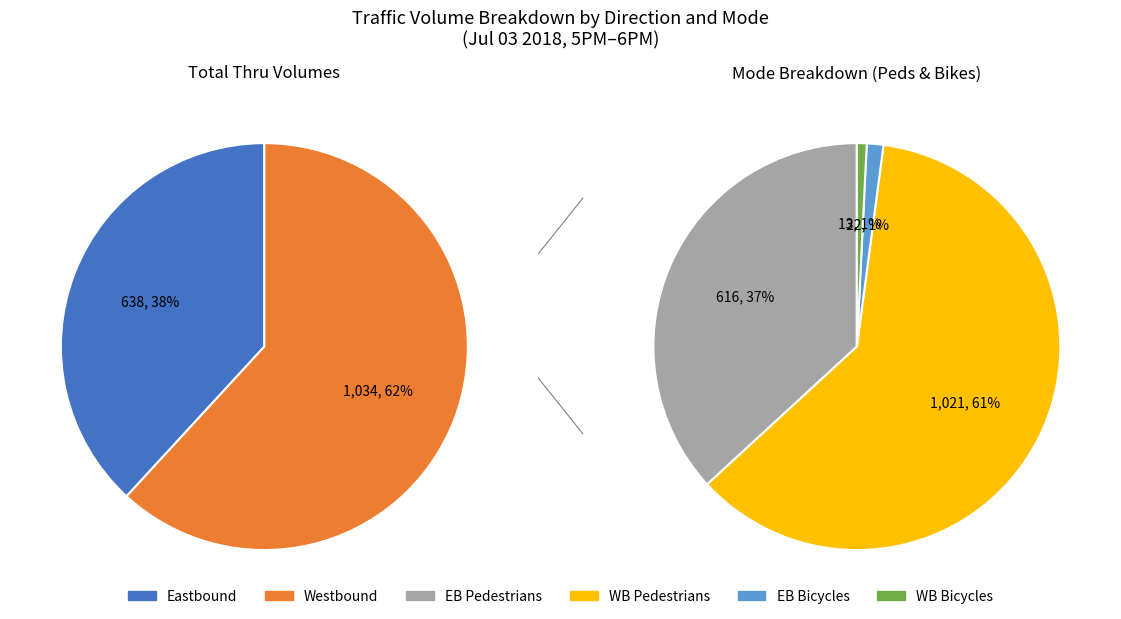

Between Westbound Bicycles and Eastbound Bicycles, which is larger?

Eastbound Bicycles